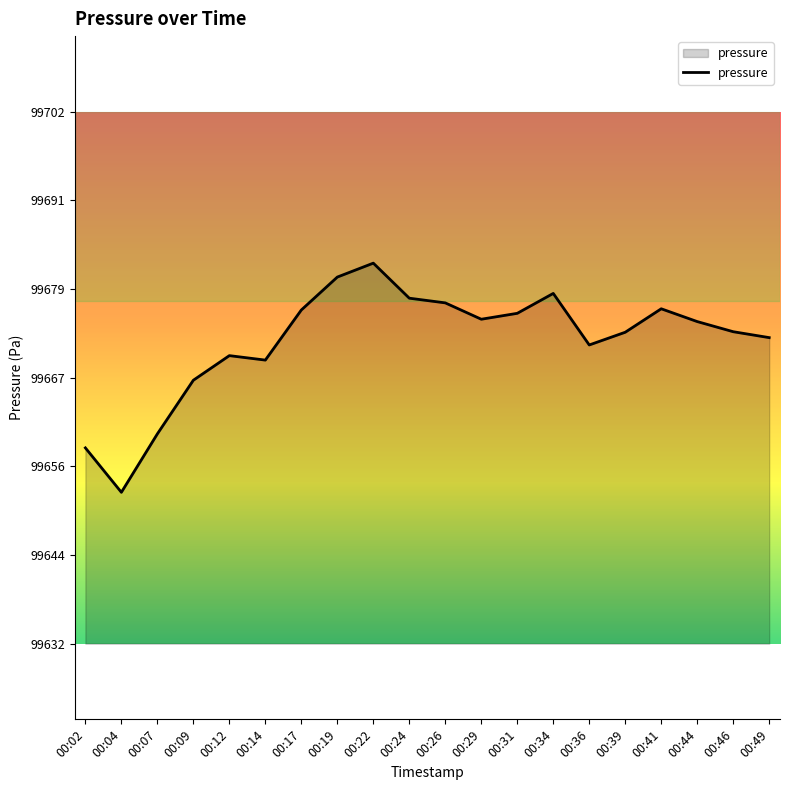

Is it true that the value at 00:31 is 155788.9?

False